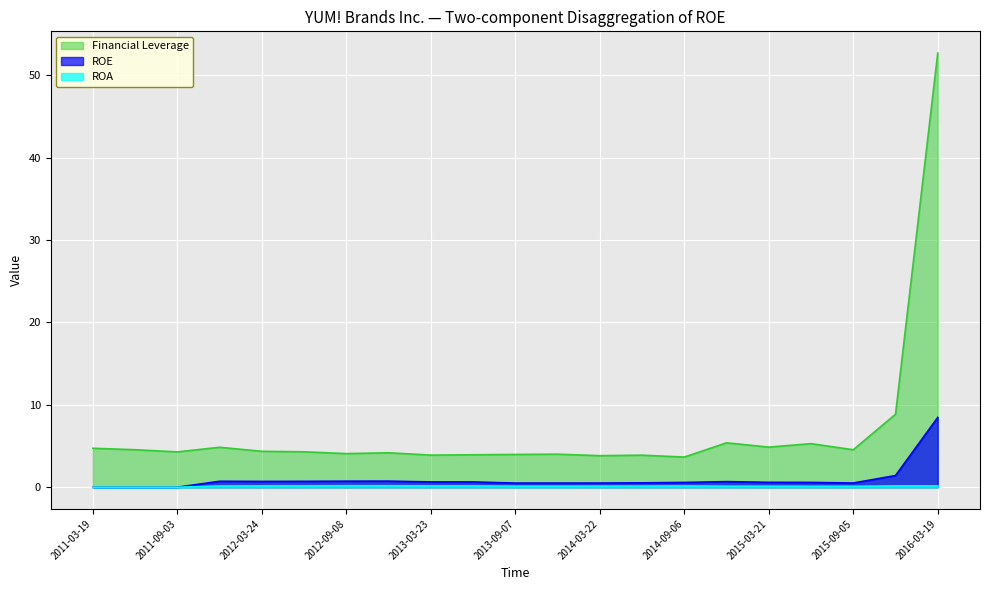

What is the sum of all ROA values?

2.6